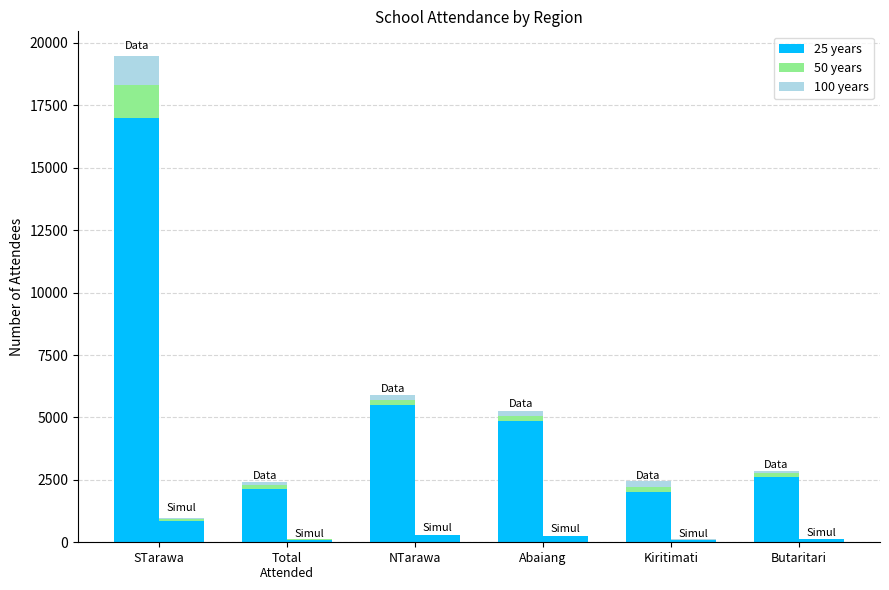

What position from the left is Butaritari?

6